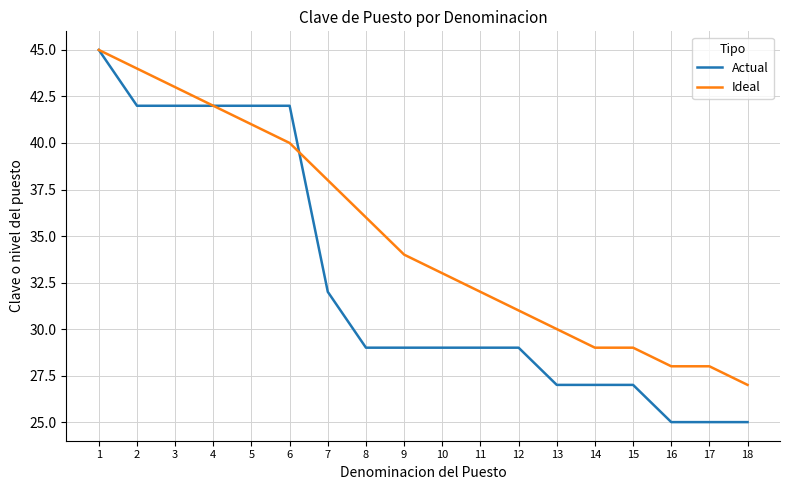

True or false: Ideal has a value of 50 at 8.

False